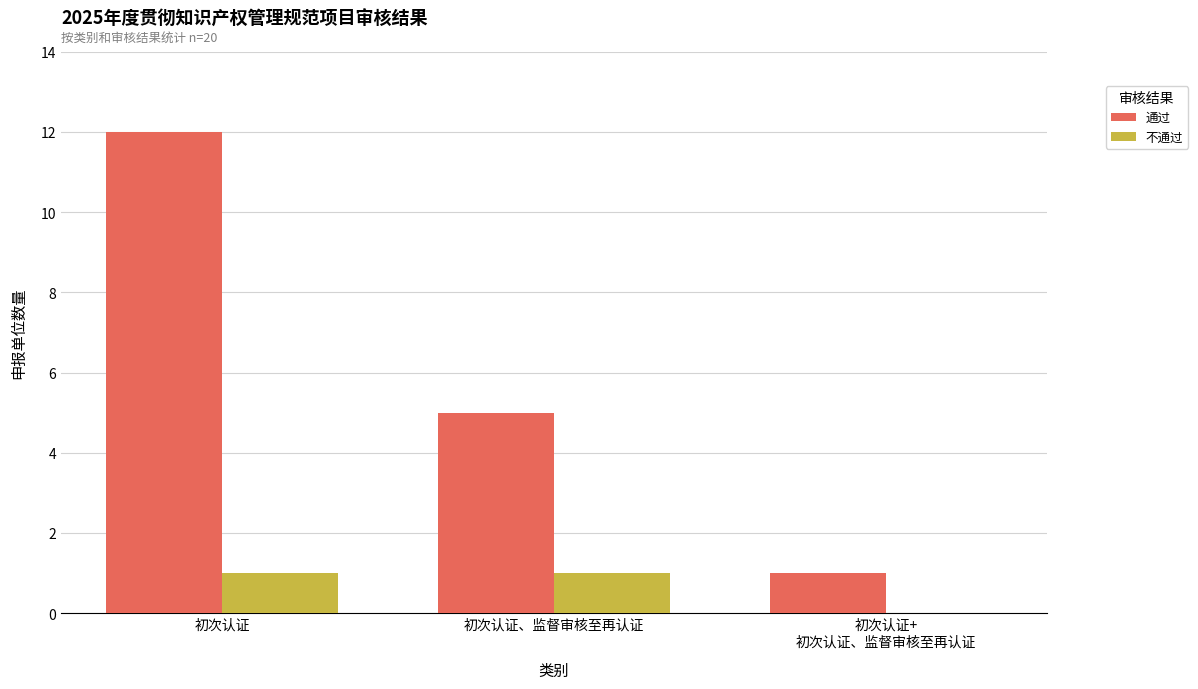

How many series are shown in this chart?

2